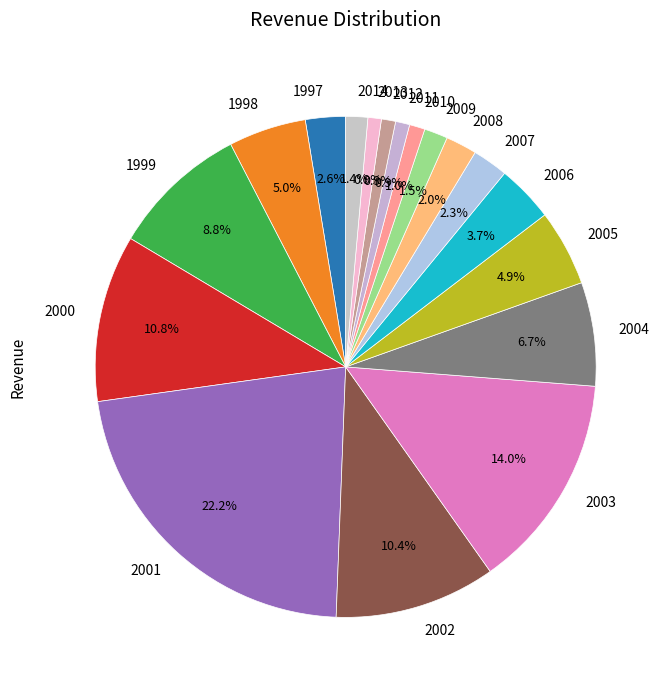

To the nearest percent, what percentage of the pie is 2012?

1%